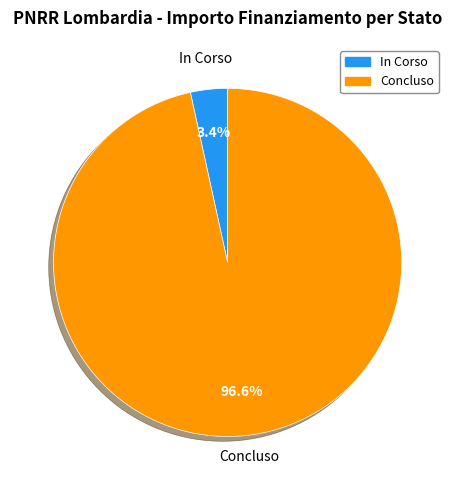

Which slice is the smallest?

In Corso